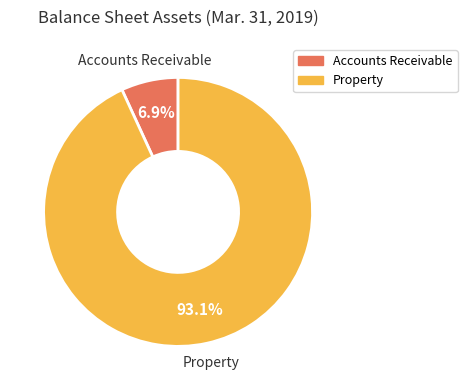

Which slice represents more than half of the pie?

Property